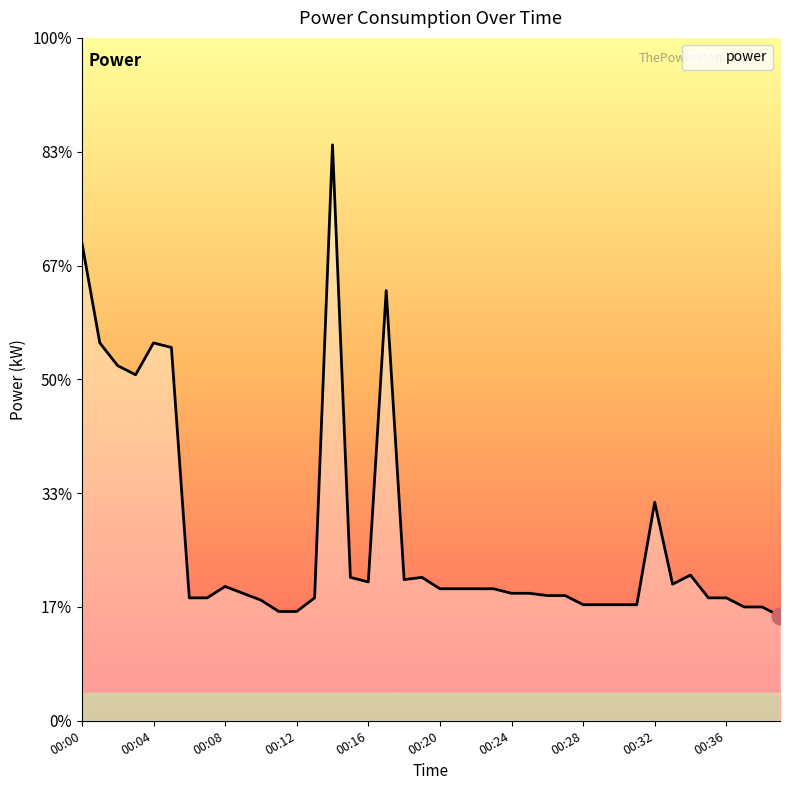

Reading left to right, transcribe all the data shown in this chart.

00:00=2.1	00:01=1.7	00:02=1.6	00:03=1.5	00:04=1.7	00:05=1.6	00:06=0.5	00:07=0.5	00:08=0.6	00:09=0.6	00:10=0.5	00:11=0.5	00:12=0.5	00:13=0.5	00:14=2.5	00:15=0.6	00:16=0.6	00:17=1.9	00:18=0.6	00:19=0.6	00:20=0.6	00:21=0.6	00:22=0.6	00:23=0.6	00:24=0.6	00:25=0.6	00:26=0.6	00:27=0.6	00:28=0.5	00:29=0.5	00:30=0.5	00:31=0.5	00:32=1.0	00:33=0.6	00:34=0.6	00:35=0.5	00:36=0.5	00:37=0.5	00:38=0.5	00:39=0.5